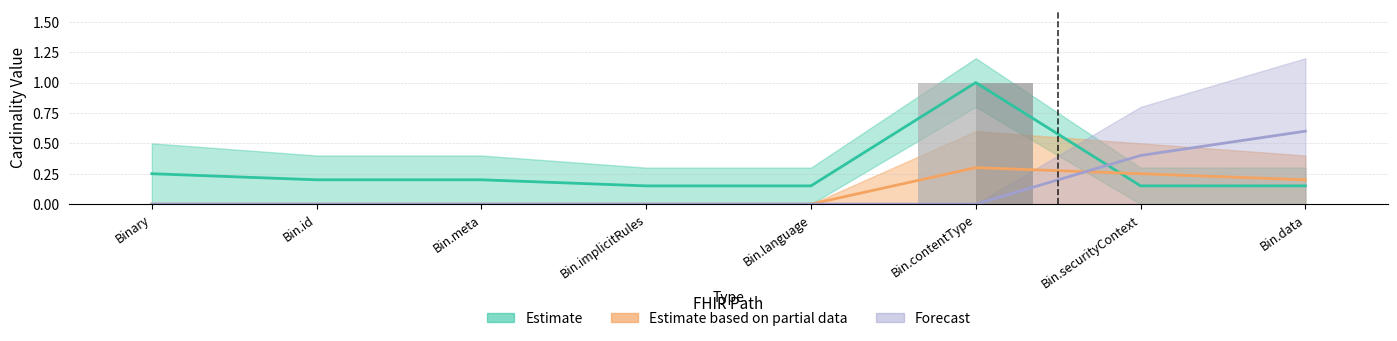

Are the bars horizontal?

No